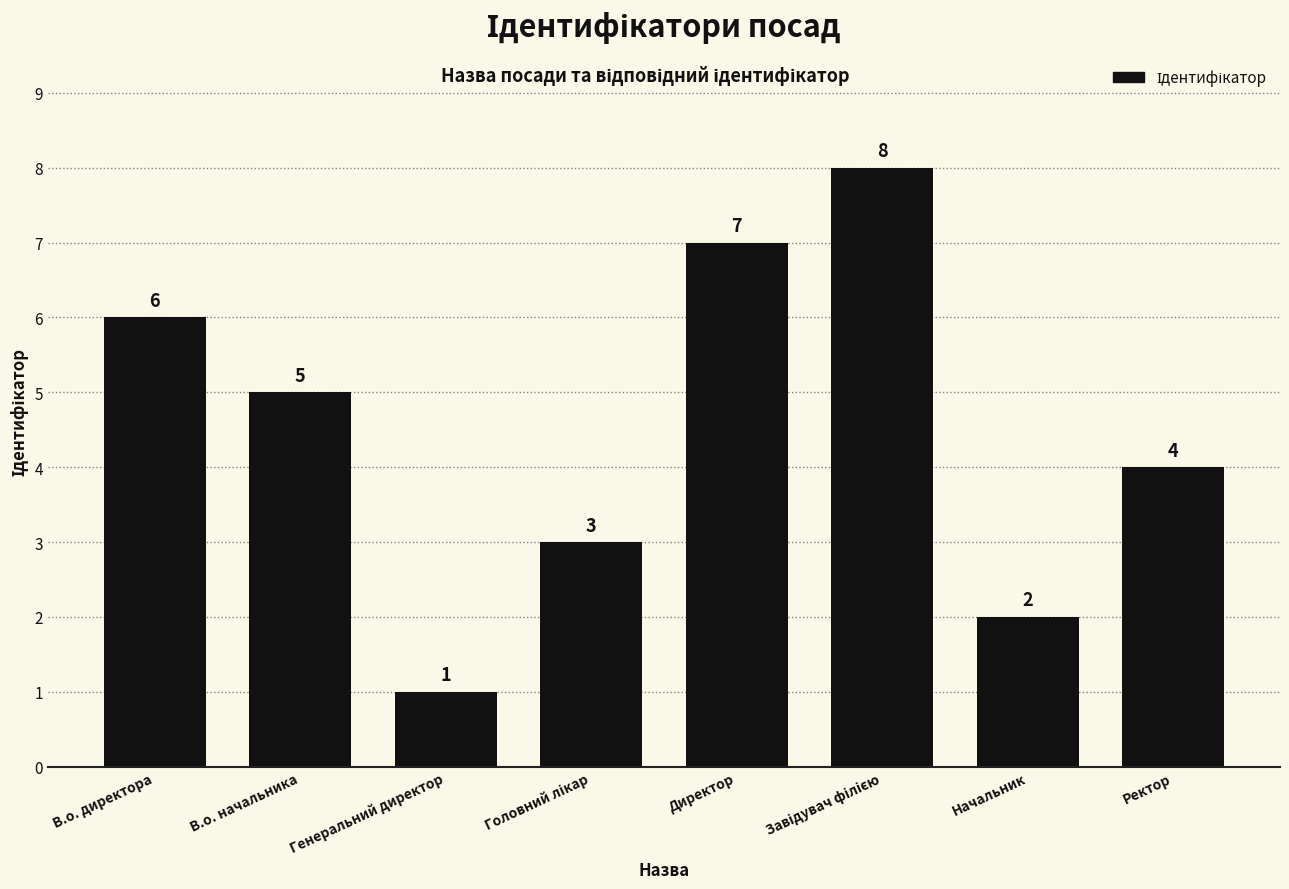

At which category does the chart reach its minimum across all series?

Генеральний директор